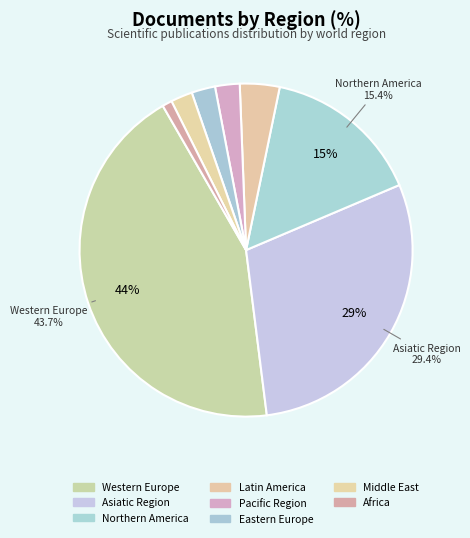

What is the ratio of the value at Asiatic Region to the value at Western Europe?

0.7